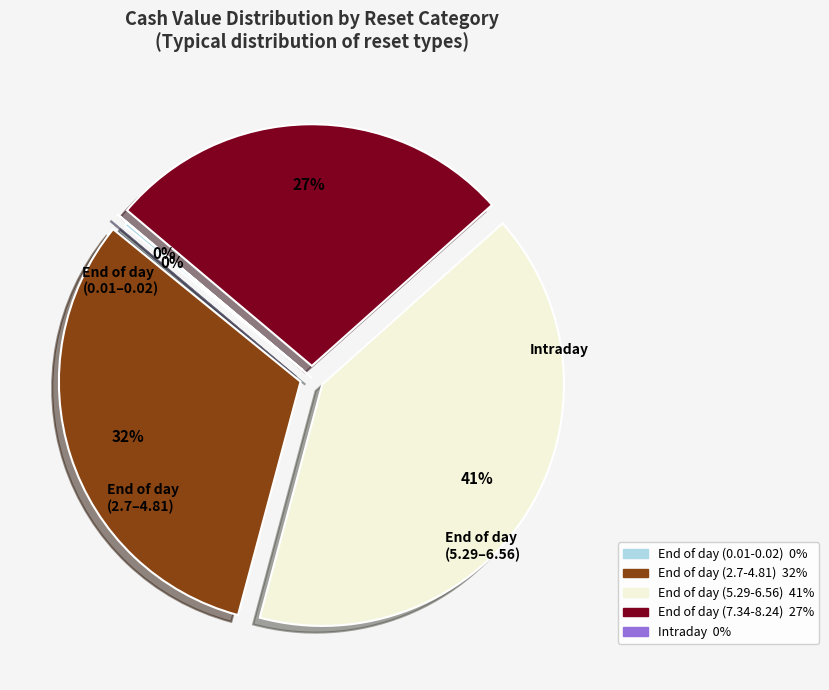

The End of day (7.34-8.24) slice represents 27% of the pie. True or false?

True